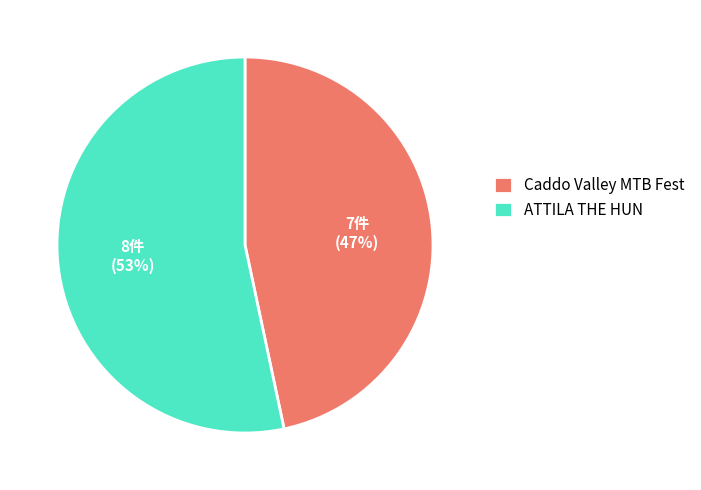

Between ATTILA THE HUN and Caddo Valley MTB Fest, which is larger?

ATTILA THE HUN